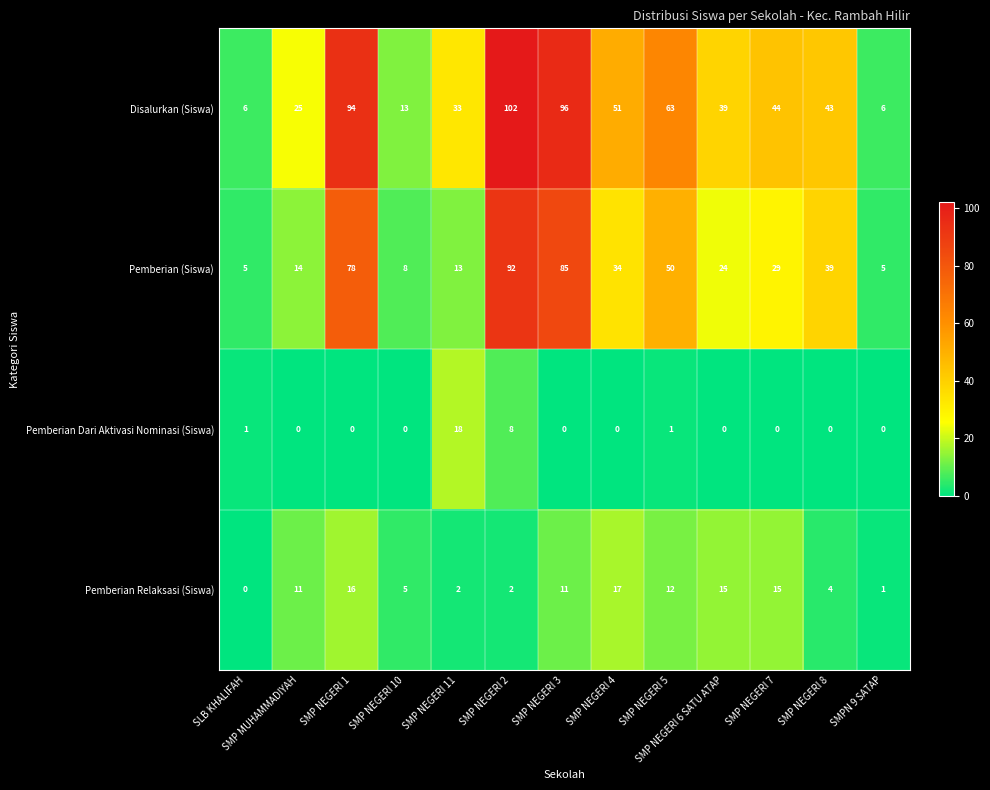

What is the sum of the Disalurkan (Siswa) values at SMP NEGERI 11 and SMPN 9 SATAP?

39